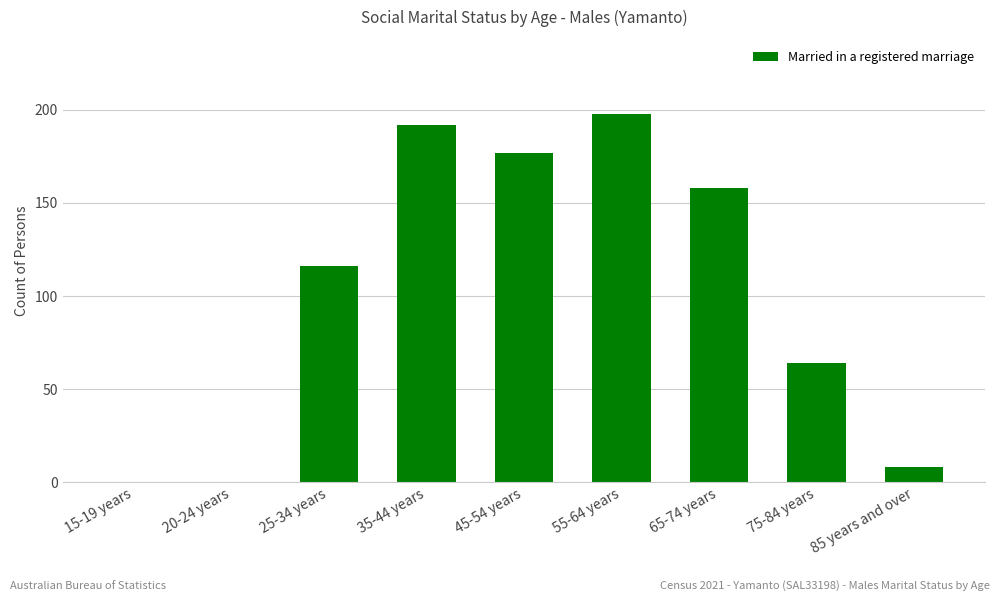

Where is the data nearest to the value 99?

25-34 years